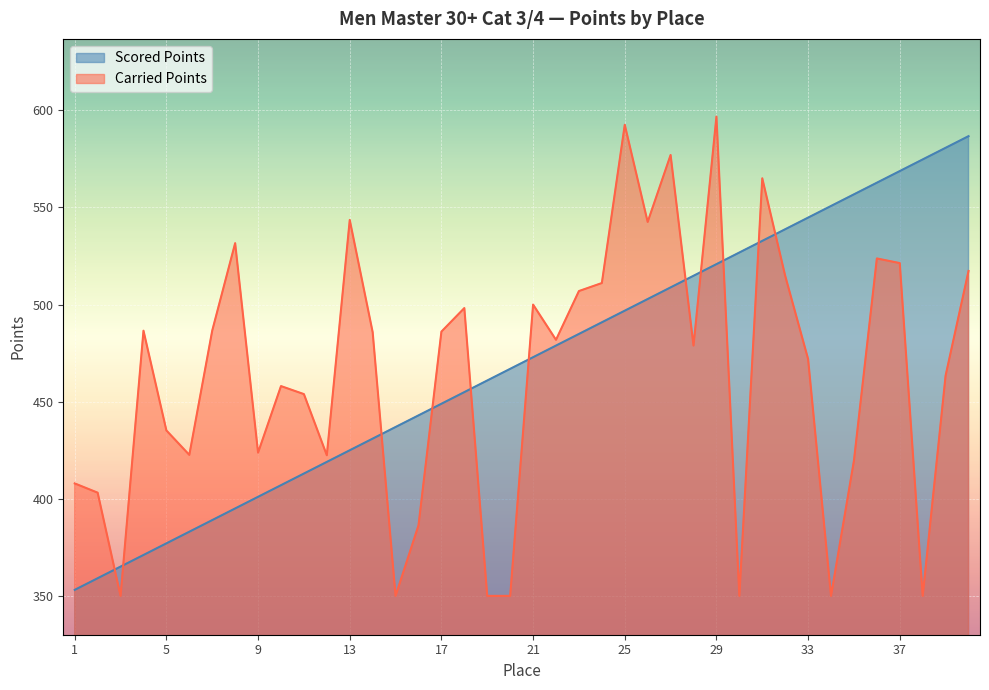

The Carried Points series shows 486.6 at 7. True or false?

True